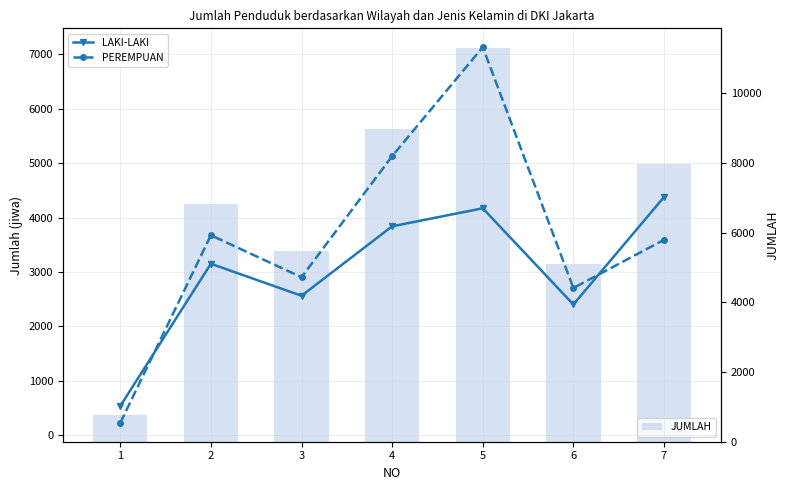

Read the PEREMPUAN value at 5, to the nearest 100.

7100